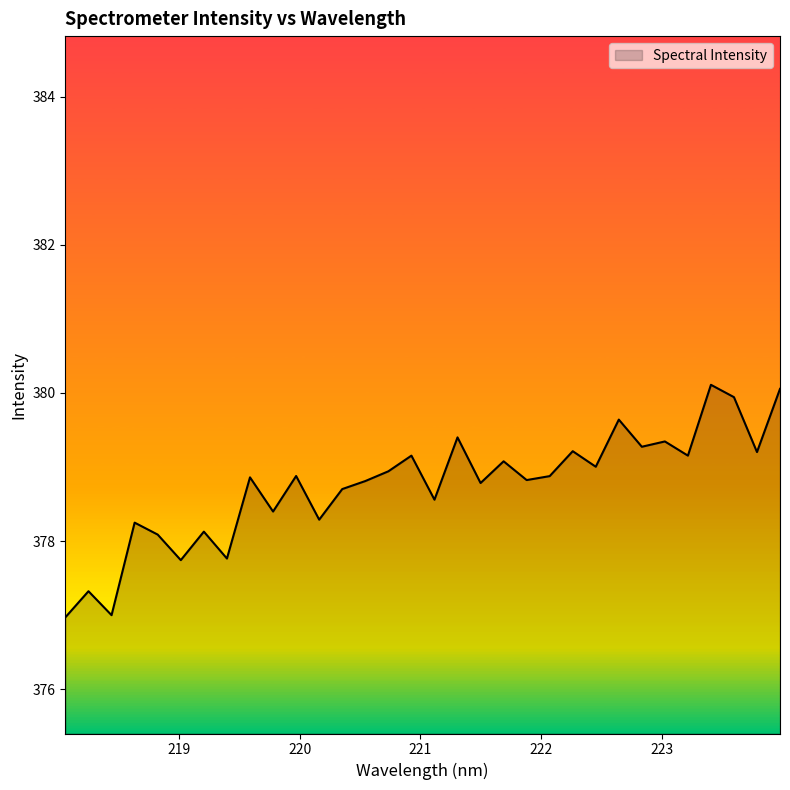

What is the greatest value displayed?

380.1